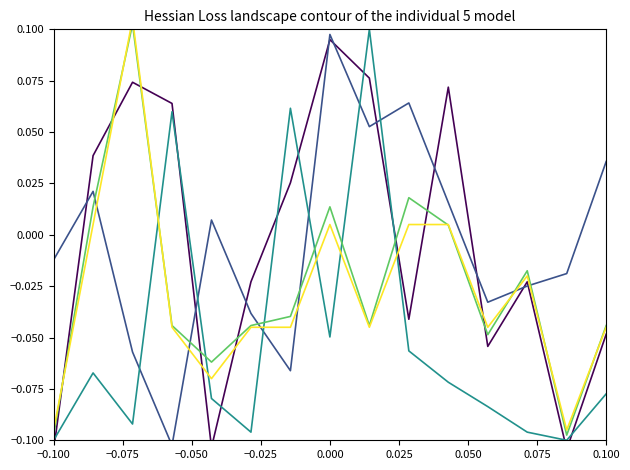

Read the GROUP_CNT value at −0.100.

-0.1